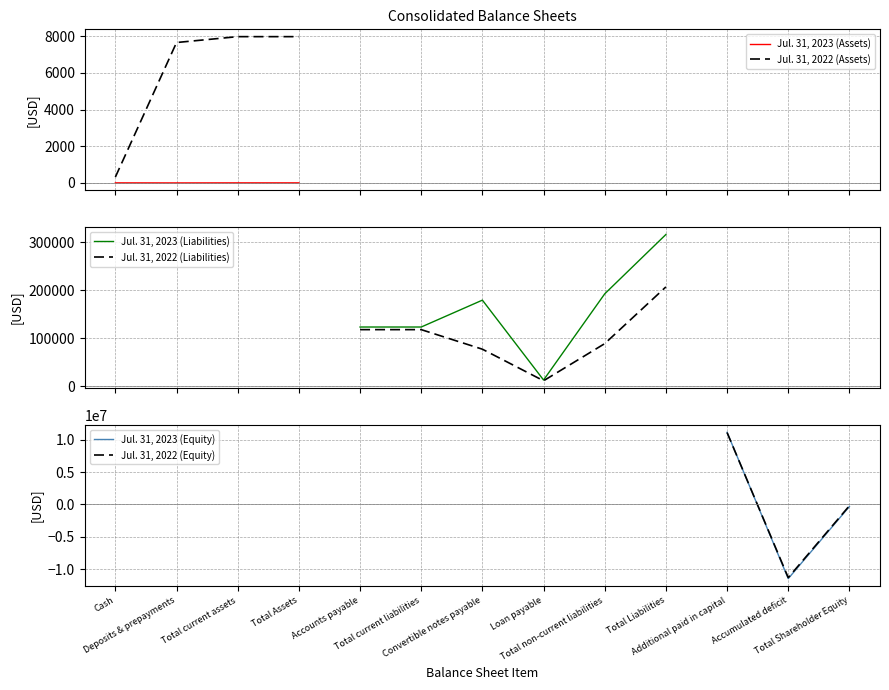

At which label does Jul. 31, 2023 reach its minimum?

Accumulated deficit